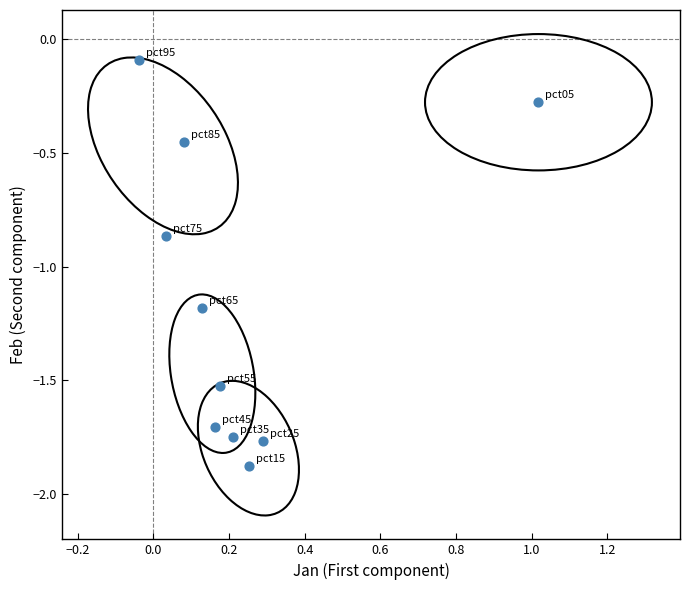

What is the range of X values (max minus min)?

1.1